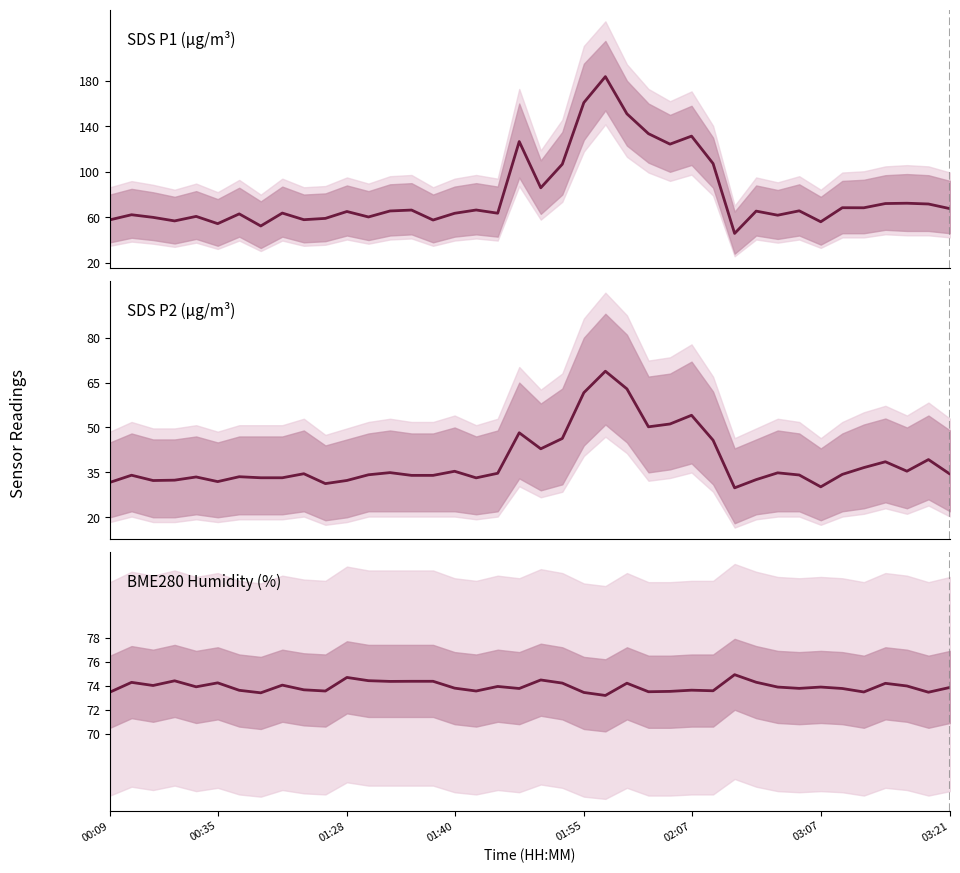

What position from the right is 37?

3